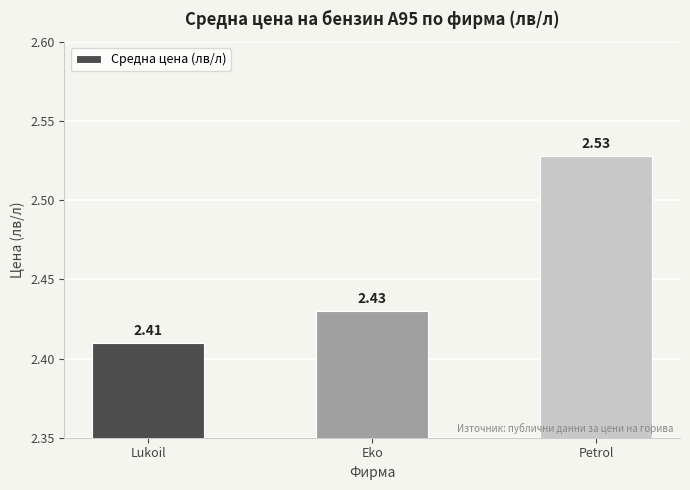

Which label corresponds to the largest value in the chart?

Petrol